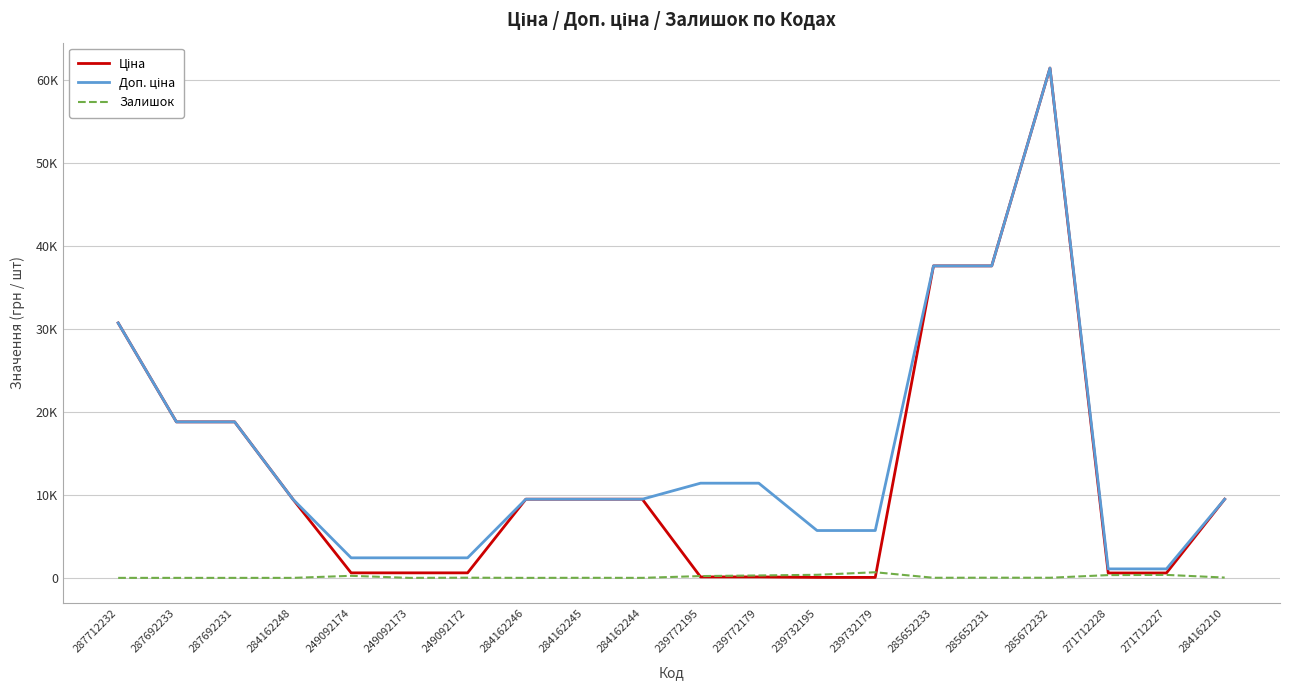

At which label does Залишок reach its minimum?

287712232